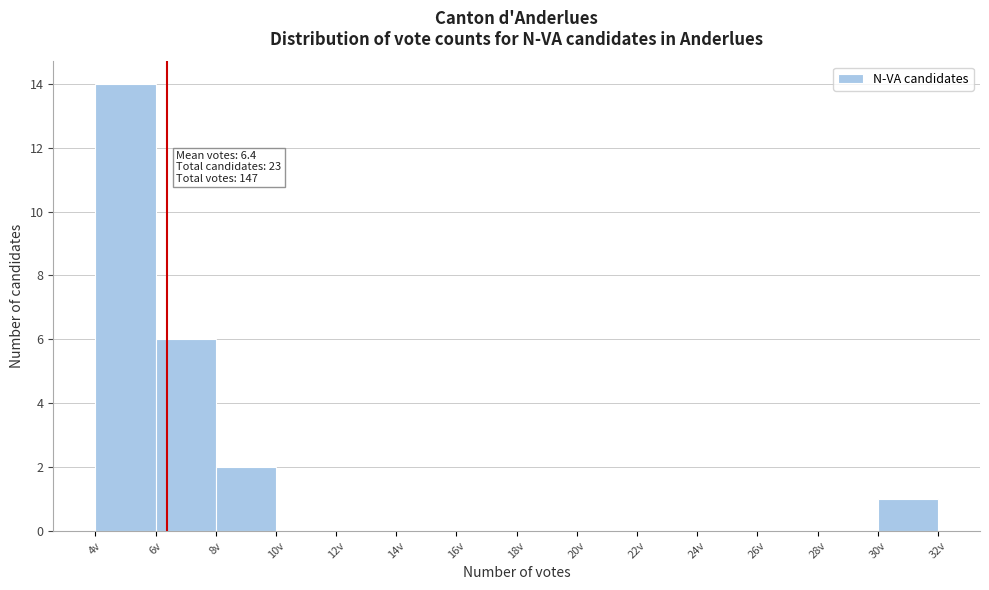

Over which range of the x-axis is the bar tallest?

4 to 6